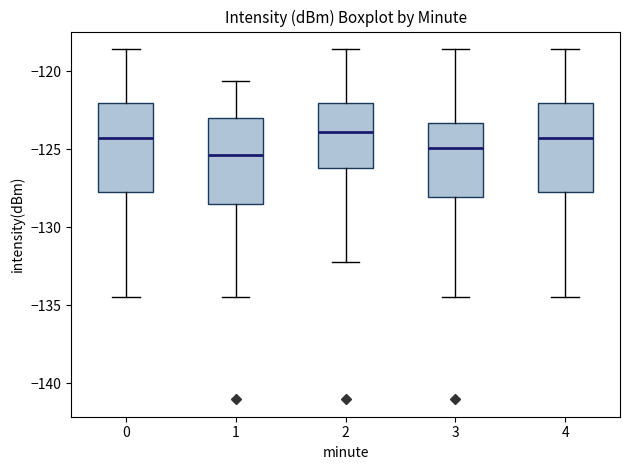

Reading left to right, read every box against the y-axis: the position of its median line, the range the box covers, and the ends of its whiskers. The values are not printed on the chart, so give them approximately, as read against the axis.

0: median -124.5, box -128.0 to -122.0, whiskers -134.5 to -118.5
1: median -125.5, box -128.5 to -123.0, whiskers -134.5 to -120.5
2: median -124.0, box -126.0 to -122.0, whiskers -132.0 to -118.5
3: median -125.0, box -128.0 to -123.5, whiskers -134.5 to -118.5
4: median -124.5, box -128.0 to -122.0, whiskers -134.5 to -118.5